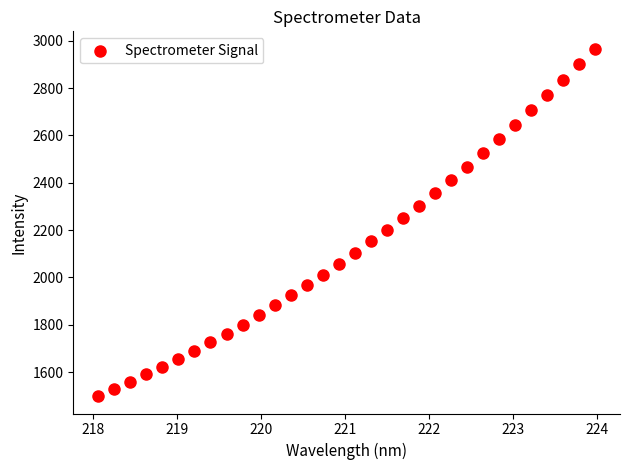

What is the range of X values (max minus min)?

5.9